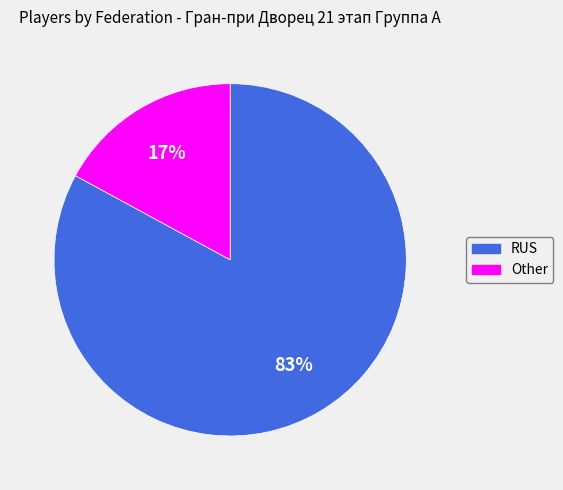

Is the sum of RUS and Other greater than half?

Yes